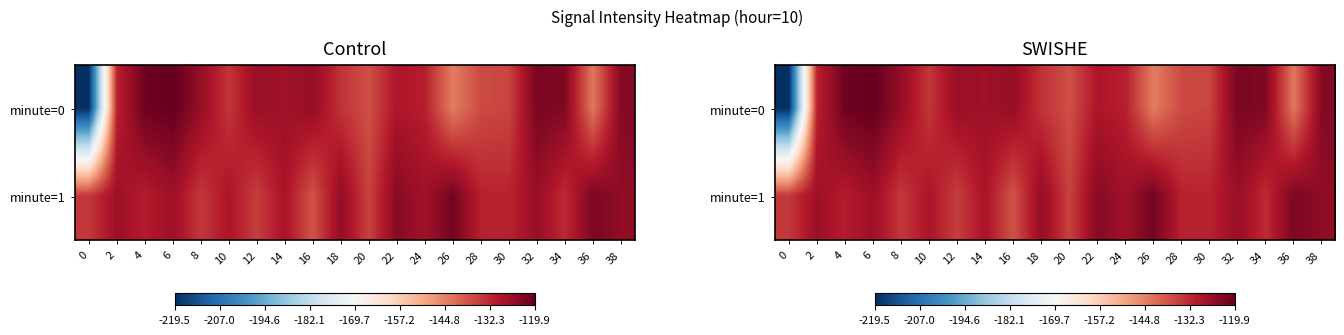

What is the spread (max minus min) of values at 36?

20.4